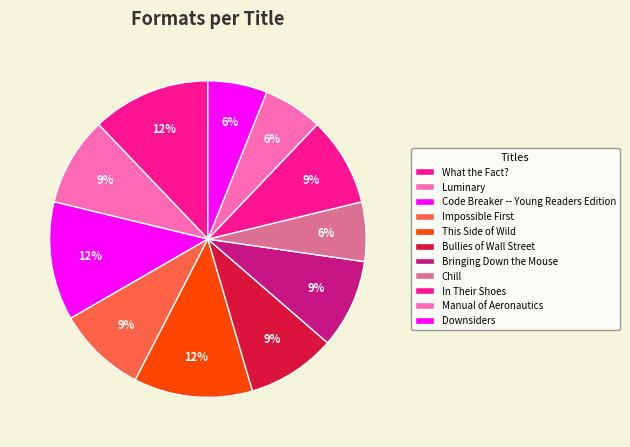

To the nearest percent, what is the difference between the Bullies of Wall Street and Code Breaker -- Young Readers Edition slice percentages?

3%